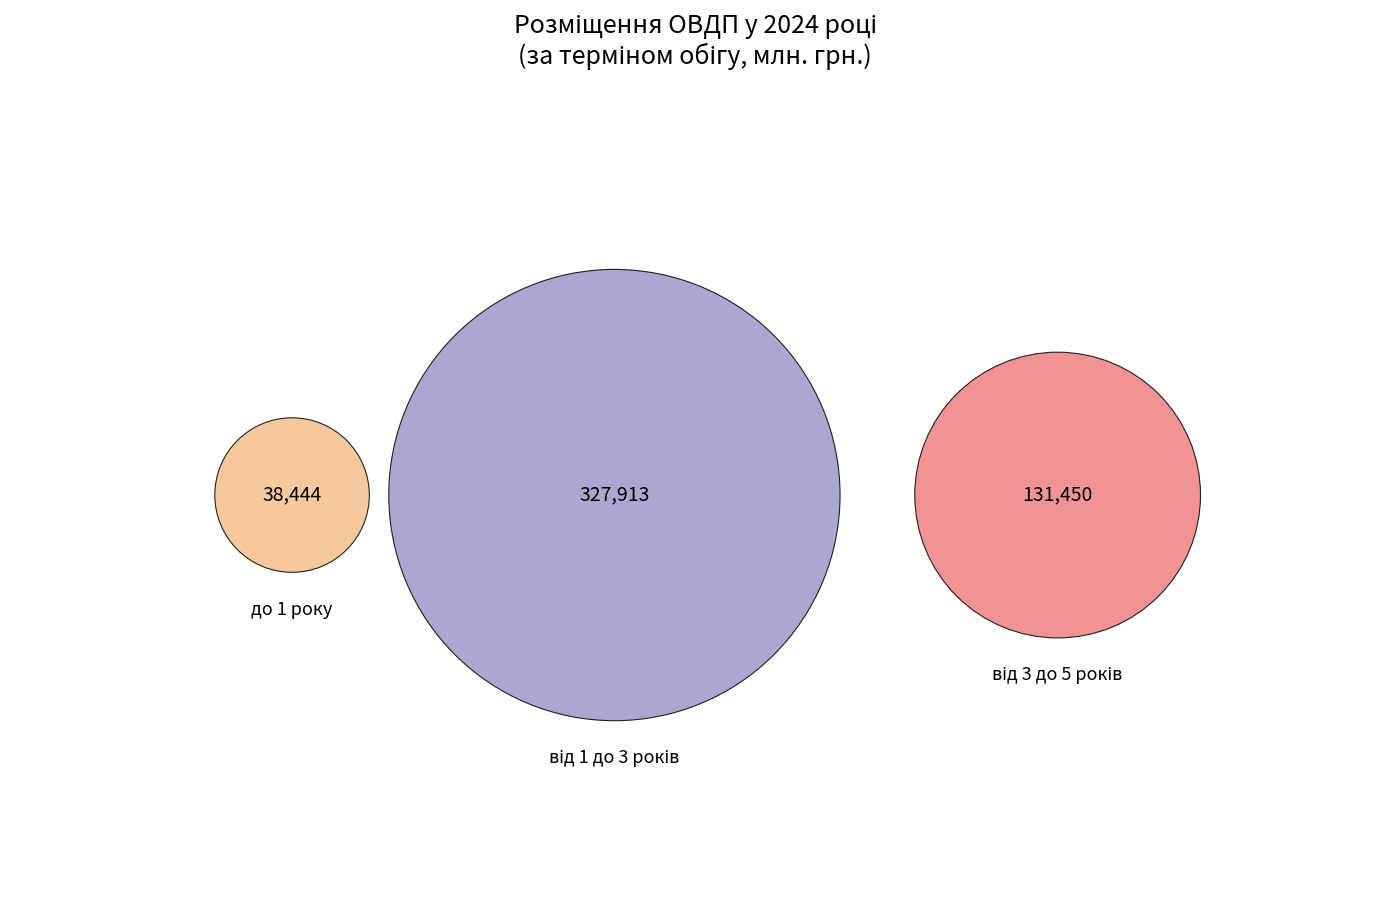

To the nearest percent, what is the average slice percentage?

33%